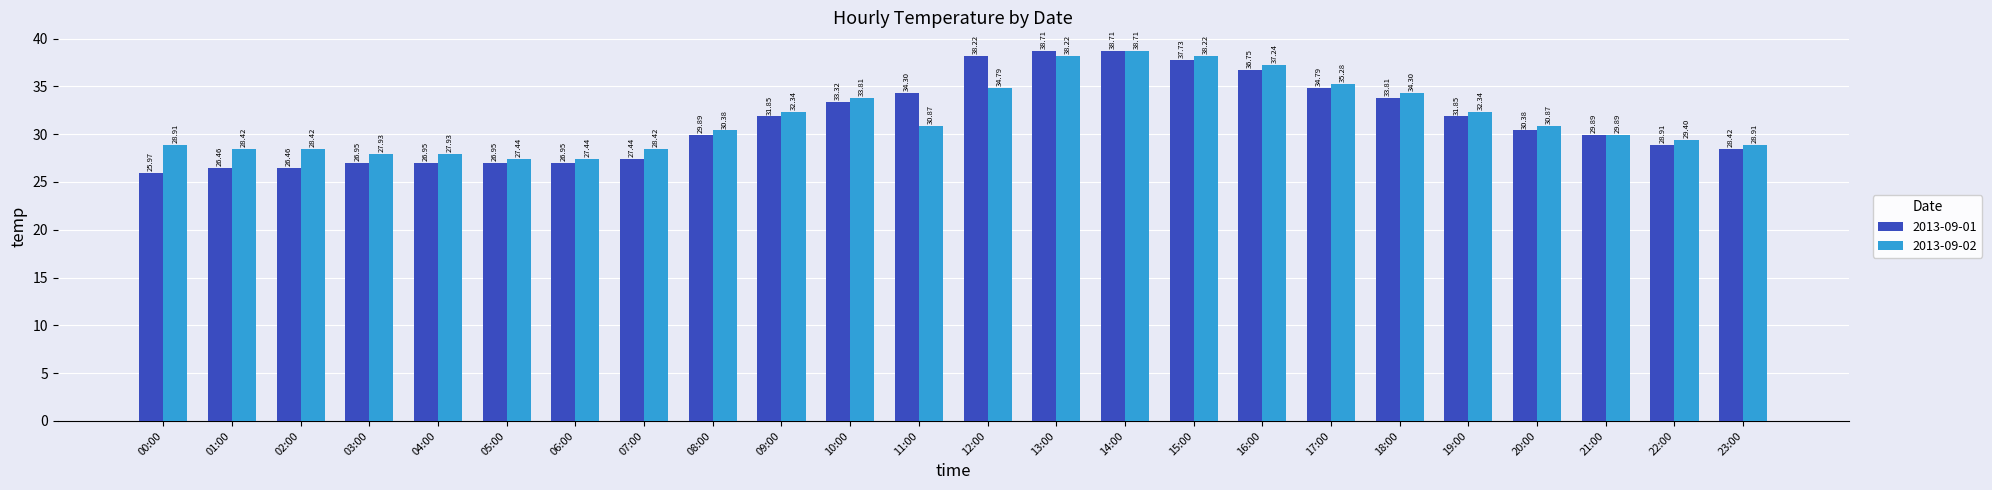

The value of 2013-09-02 at 22:00 is 29.4. True or false?

True